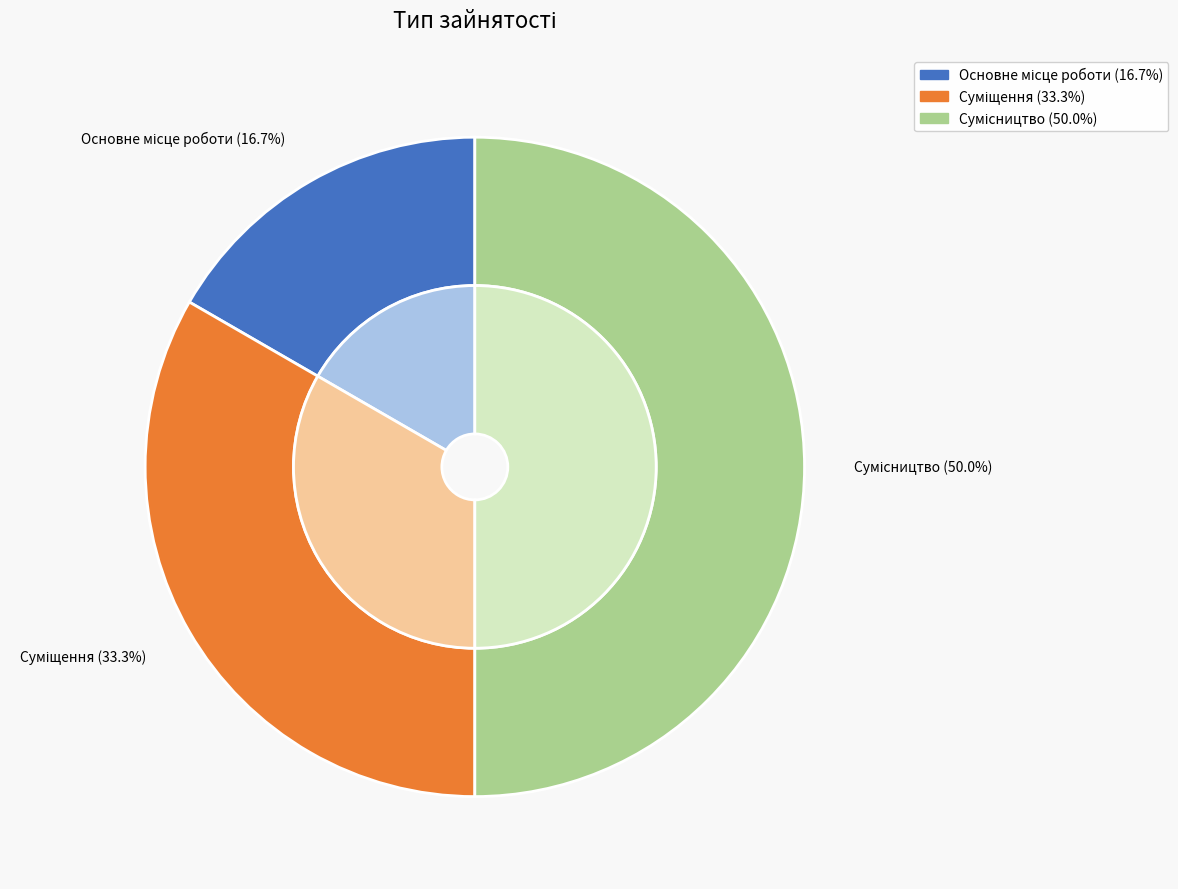

Count the number of slices in the pie.

3